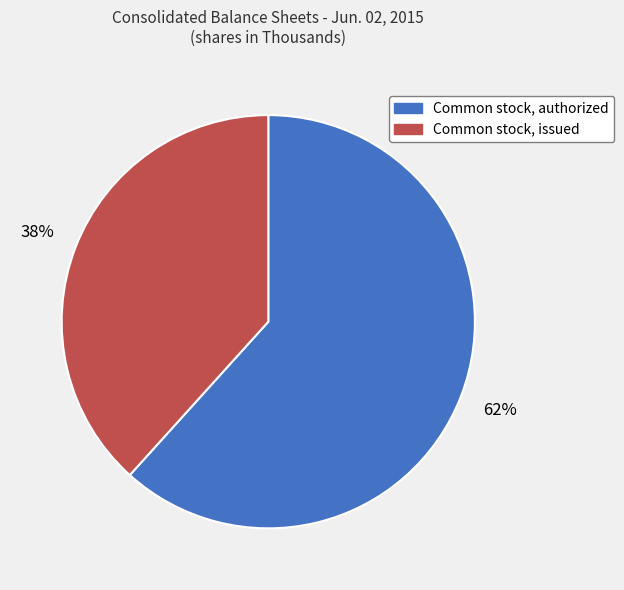

To the nearest percent, what is the combined percentage of Common stock, authorized and Common stock, issued?

100%